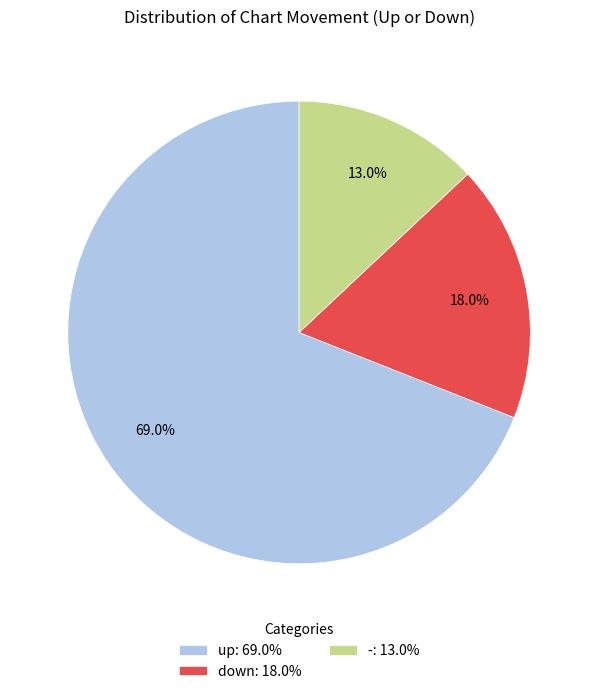

Which slice is the smallest?

-